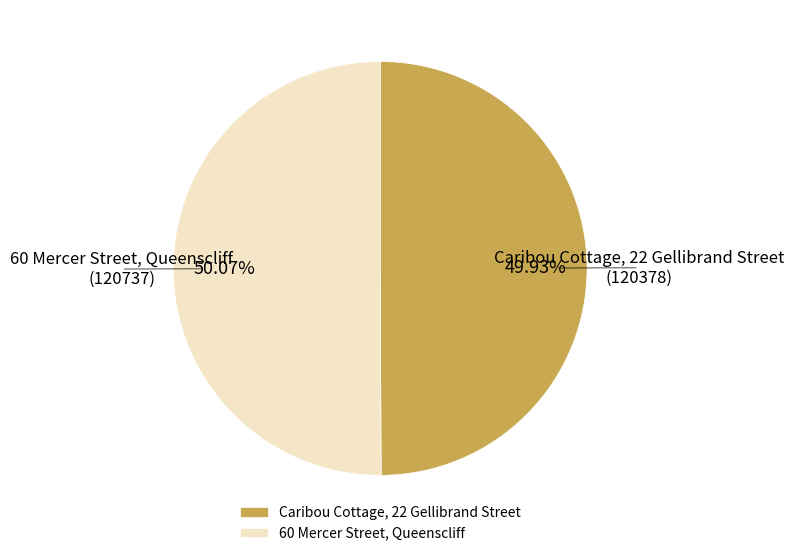

Rank the categories by value from highest to lowest.

60 Mercer Street, Queenscliff, Caribou Cottage, 22 Gellibrand Street